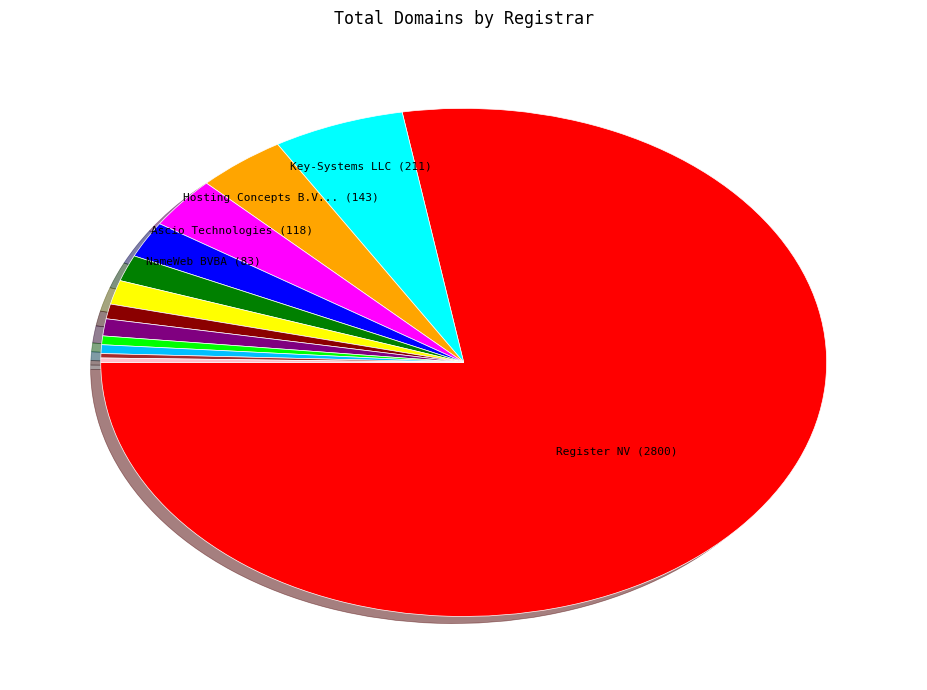

Is there any slice that represents more than half of the pie?

Yes